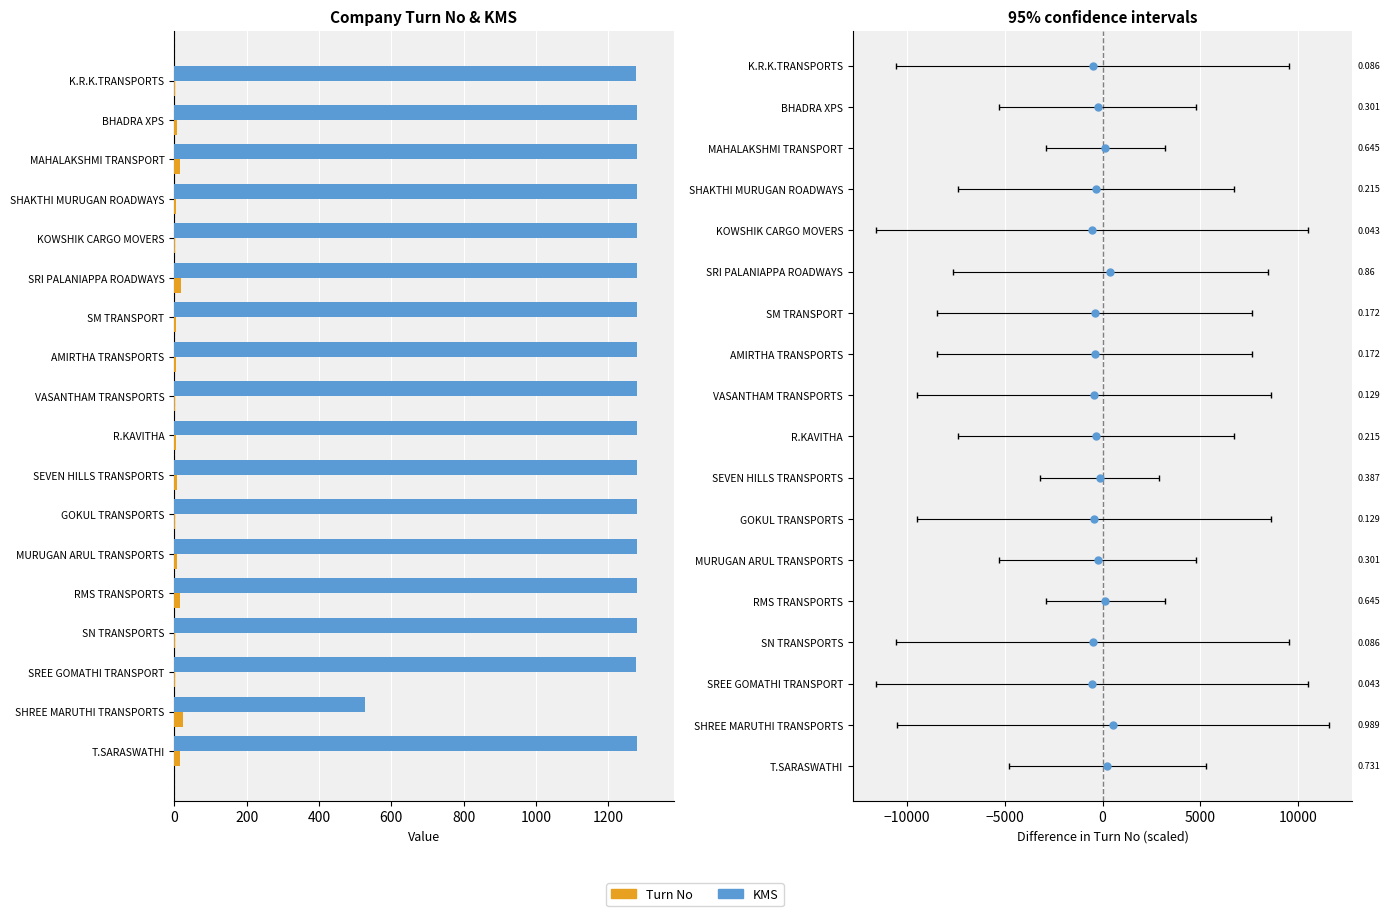

Is the value of Turn No at GOKUL TRANSPORTS greater than the value of KMS at KOWSHIK CARGO MOVERS?

No